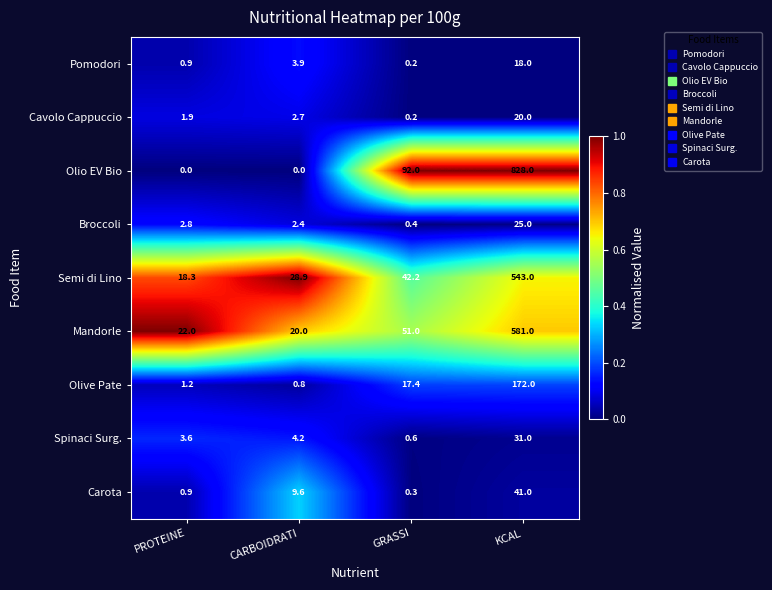

Where is Olio EV Bio nearest to the value 414?

GRASSI